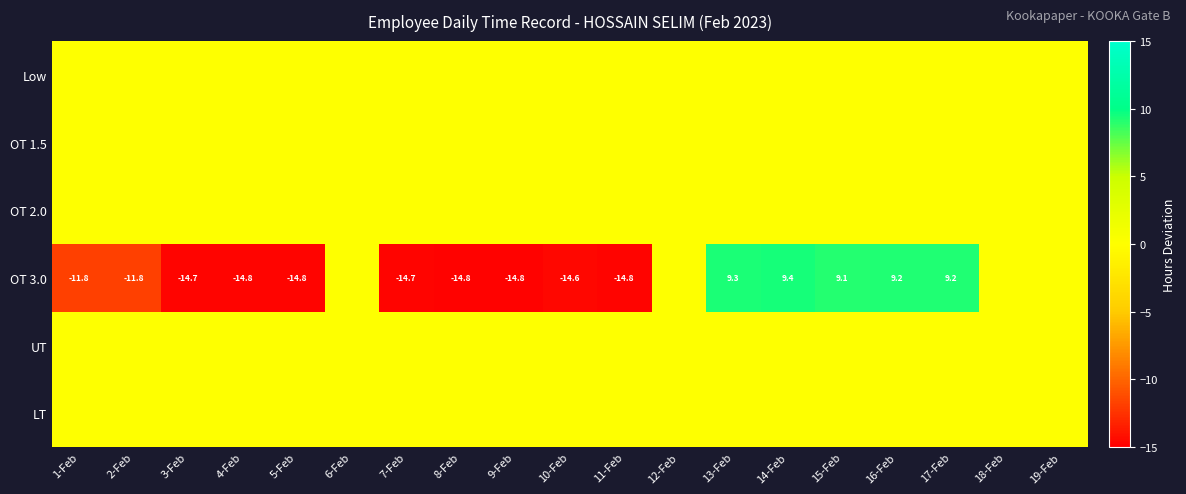

What is the difference between the OT 3.0 values at 13-Feb and 8-Feb?

24.1